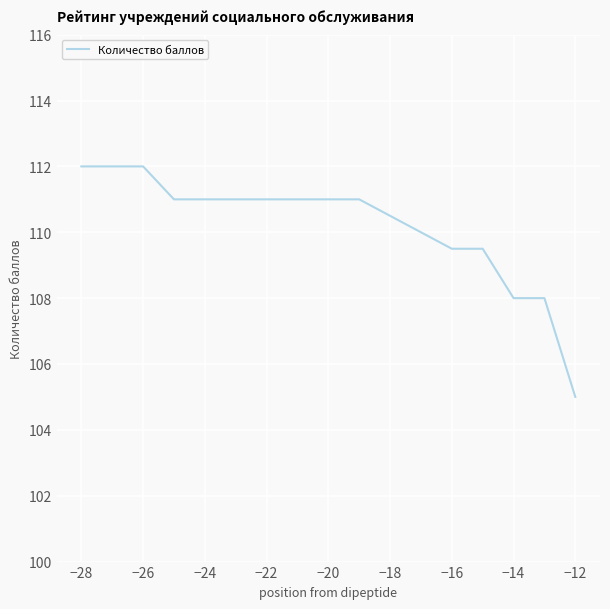

What is the greatest value displayed?

112.0